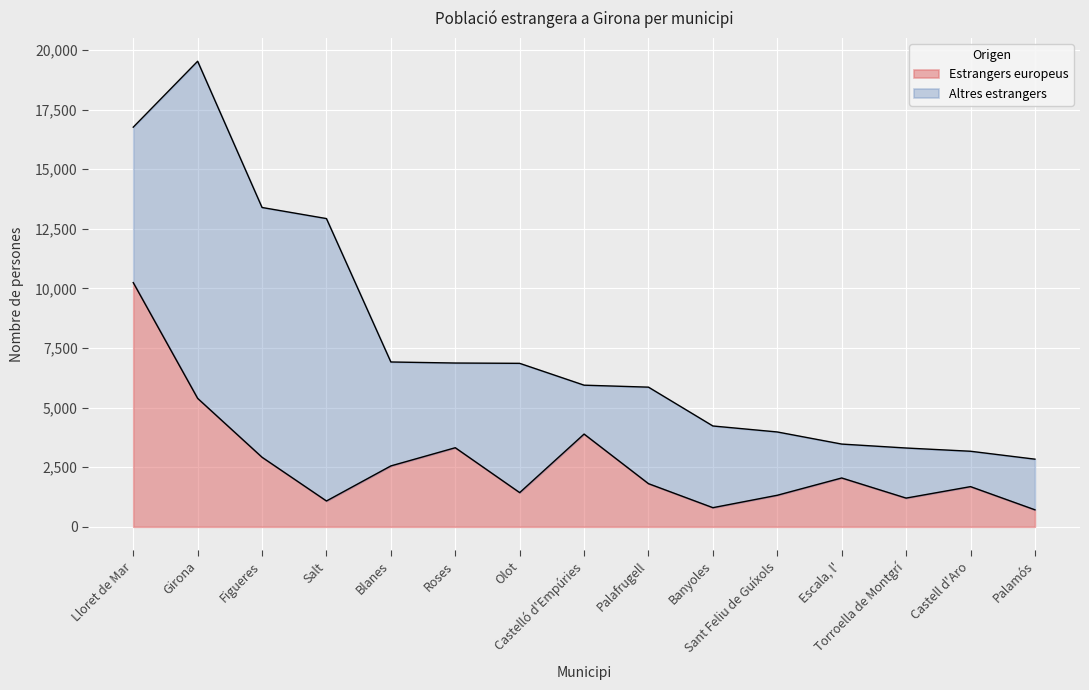

The Estrangers europeus series shows 682 at Escala, l'. True or false?

False